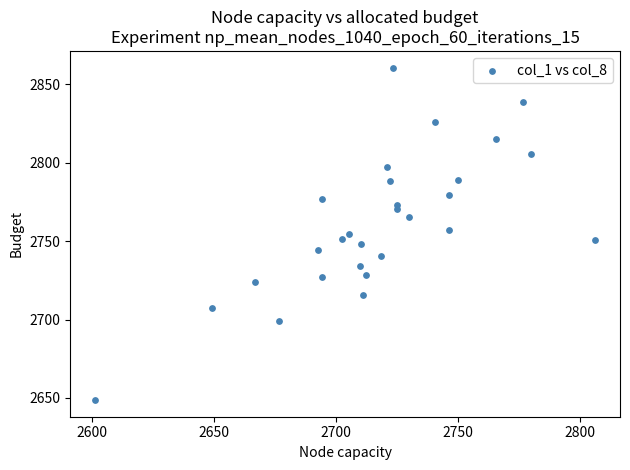

What is the range of Y values (max minus min)?

212.1